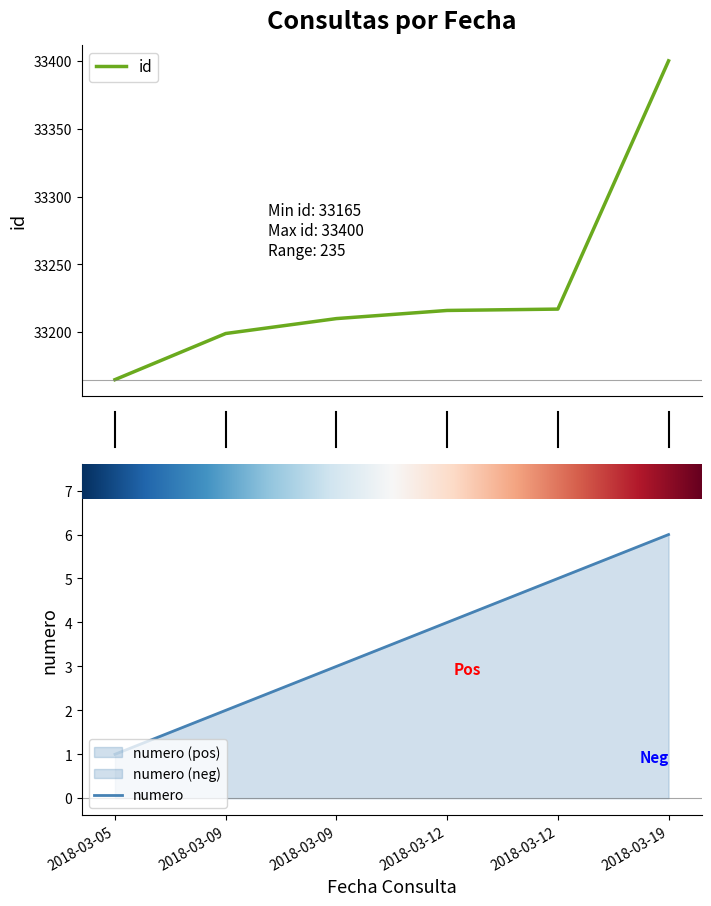

Rank the categories by numero value from lowest to highest.

2018-03-05, 2018-03-09, 2018-03-09, 2018-03-12, 2018-03-12, 2018-03-19